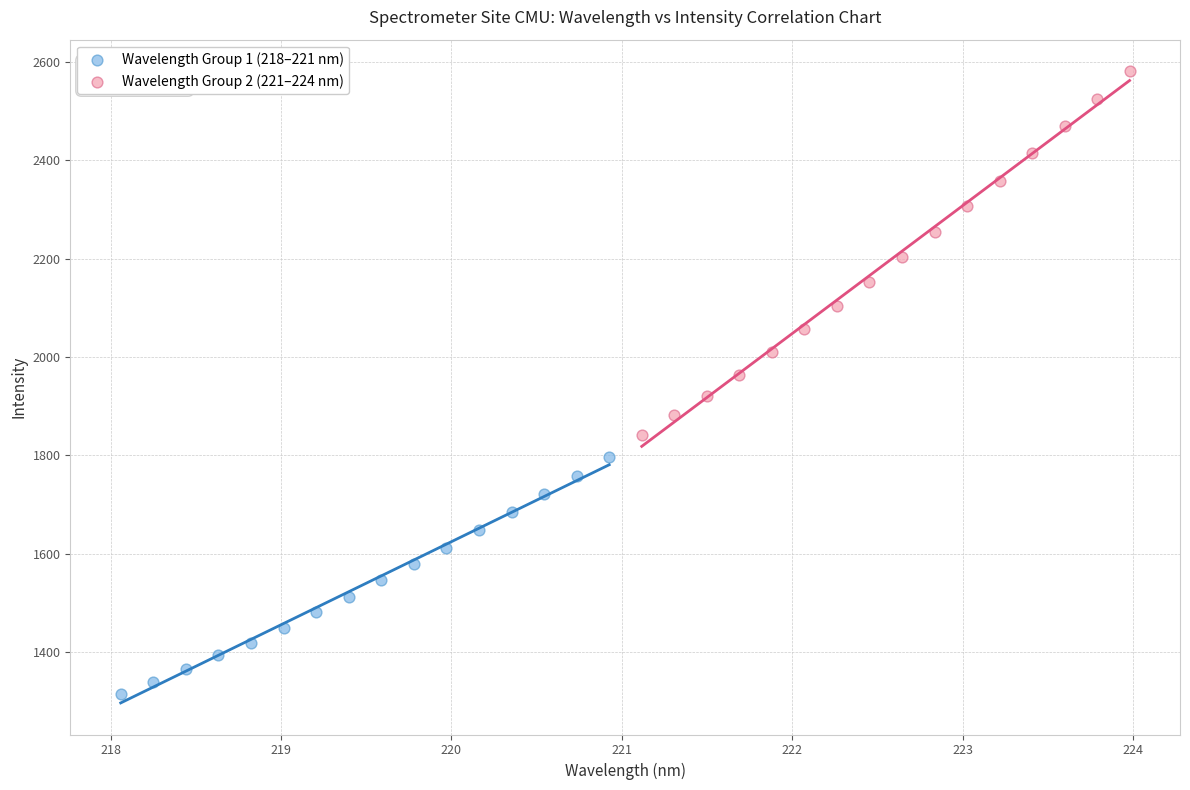

Which series reaches the minimum Y coordinate?

Wavelength Group 1 (218–221 nm)